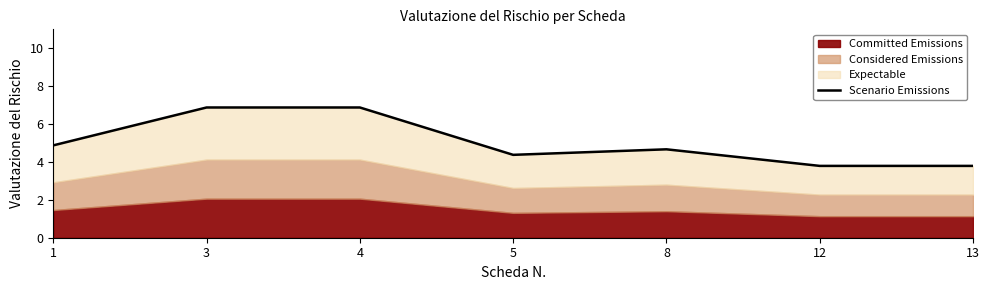

Rank the categories by value from lowest to highest.

12, 13, 5, 8, 1, 3, 4